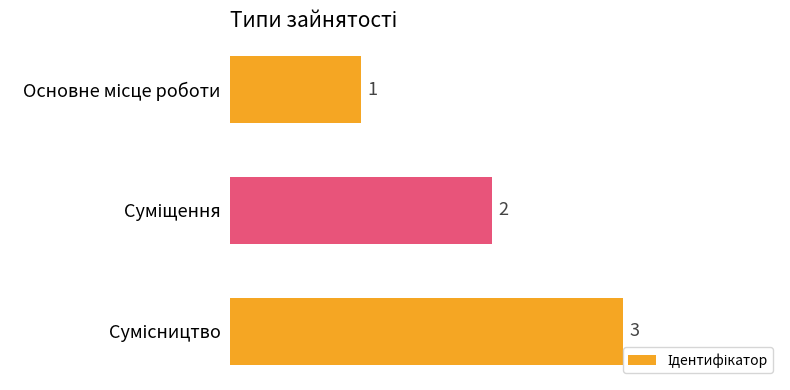

What is the value of the 3rd bar from the top?

3